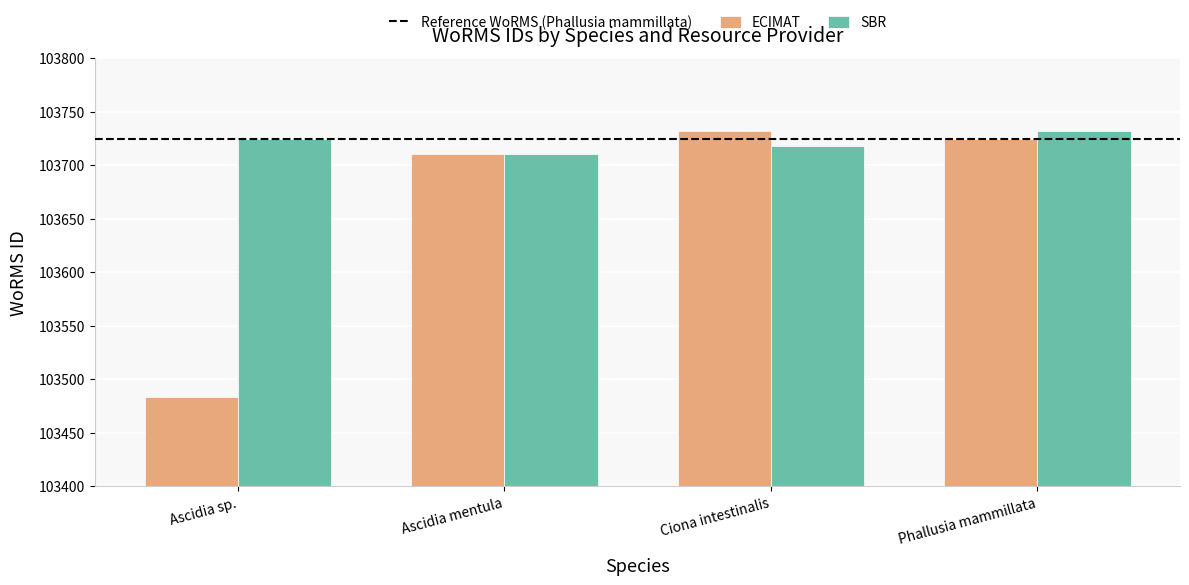

Reading left to right, what are all the values shown in this chart?

ECIMAT: 103483	103710	103732	103724
SBR: 103724	103710	103718	103732